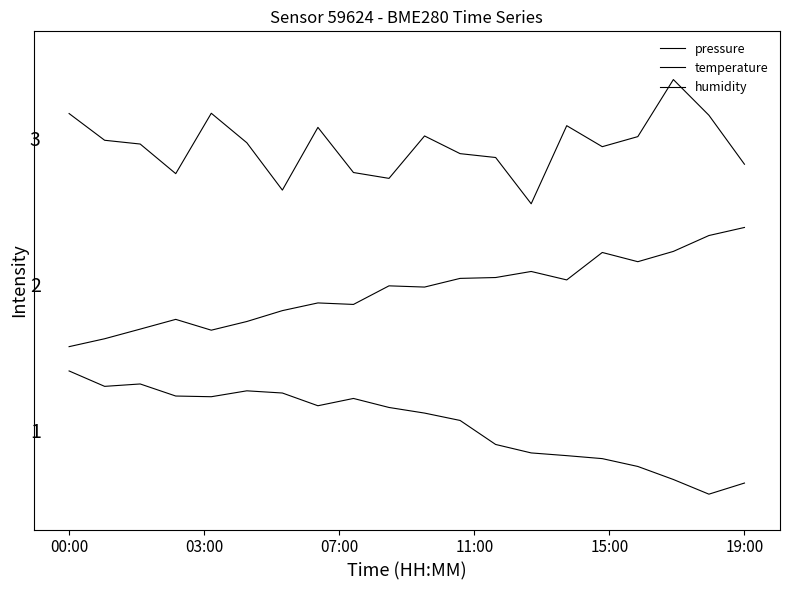

Which series has the widest spread of values?

humidity